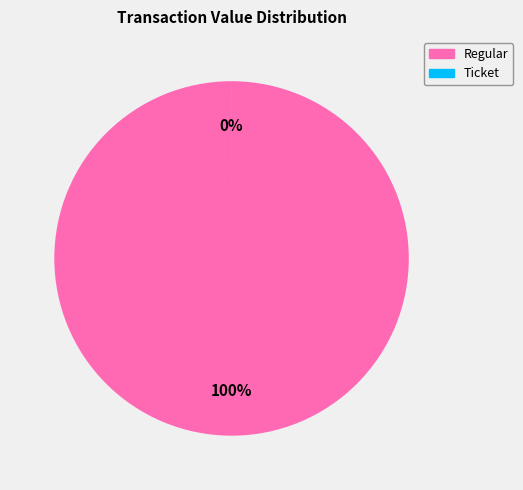

How many slices are in this pie chart?

2